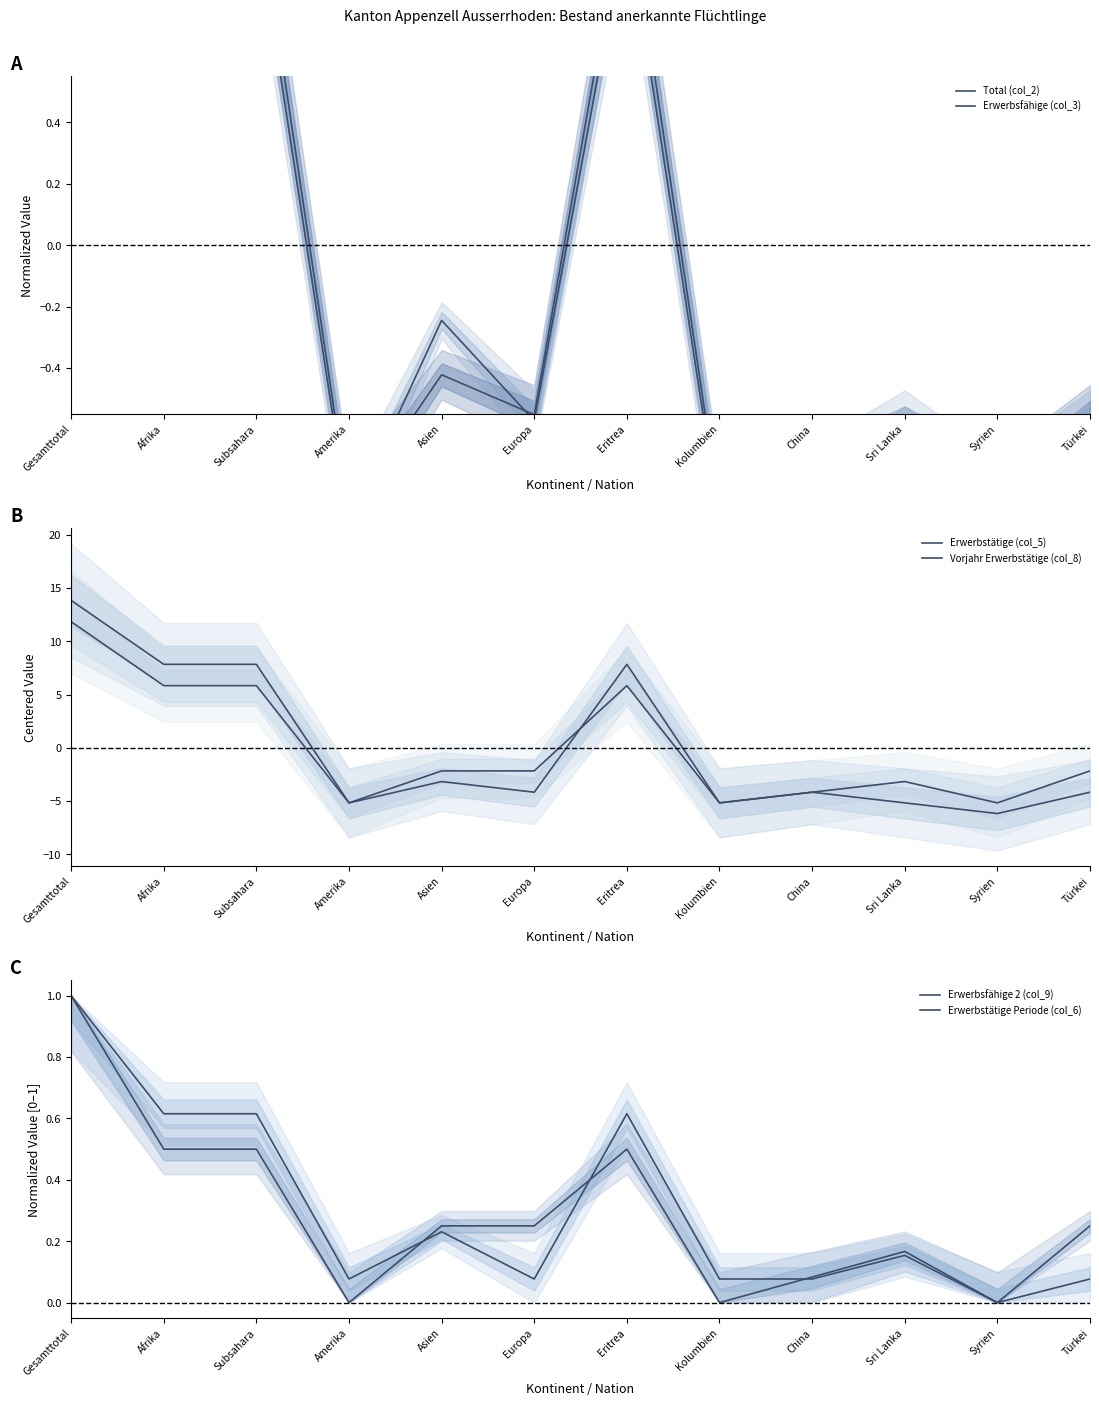

What is the total value across all series at Syrien?

-13.0